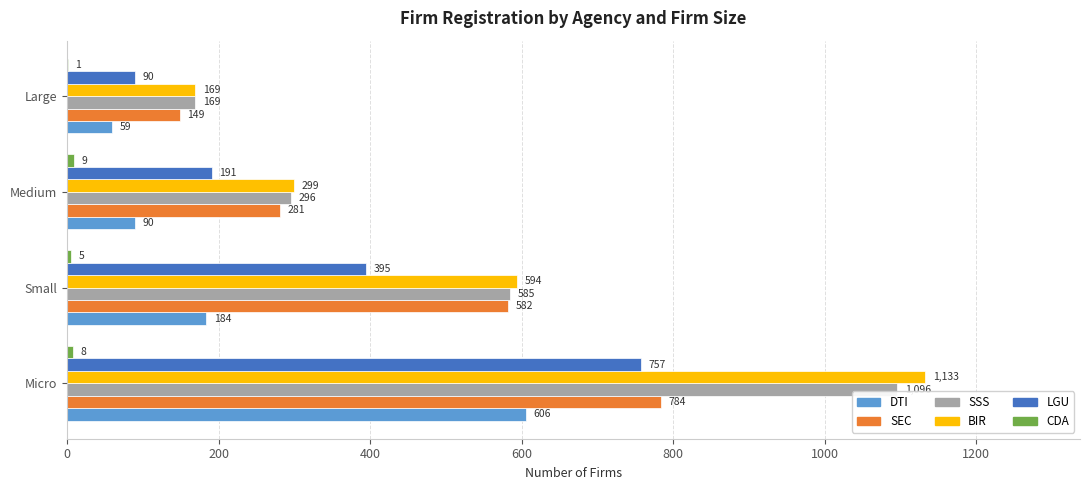

Which series has the widest spread of values?

BIR